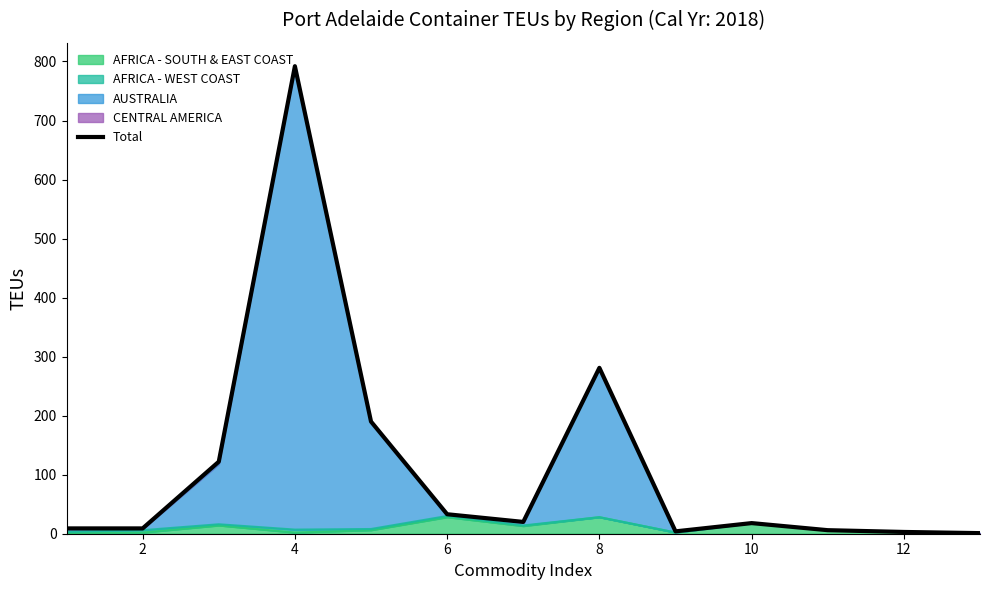

What is the sum of all values?

1488